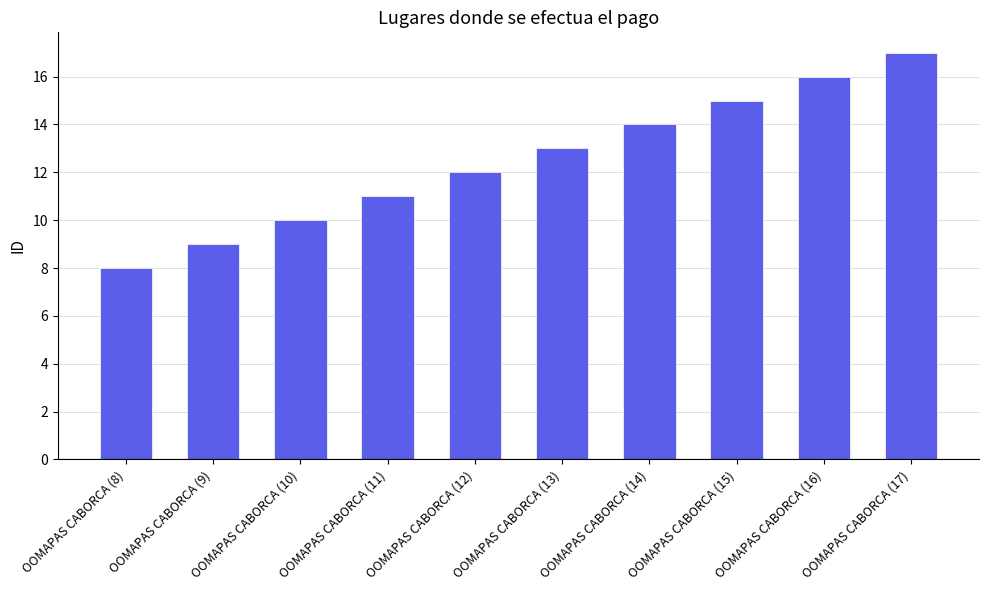

Reading left to right, transcribe all the data shown in this chart.

OOMAPAS CABORCA (8)=8	OOMAPAS CABORCA (9)=9	OOMAPAS CABORCA (10)=10	OOMAPAS CABORCA (11)=11	OOMAPAS CABORCA (12)=12	OOMAPAS CABORCA (13)=13	OOMAPAS CABORCA (14)=14	OOMAPAS CABORCA (15)=15	OOMAPAS CABORCA (16)=16	OOMAPAS CABORCA (17)=17